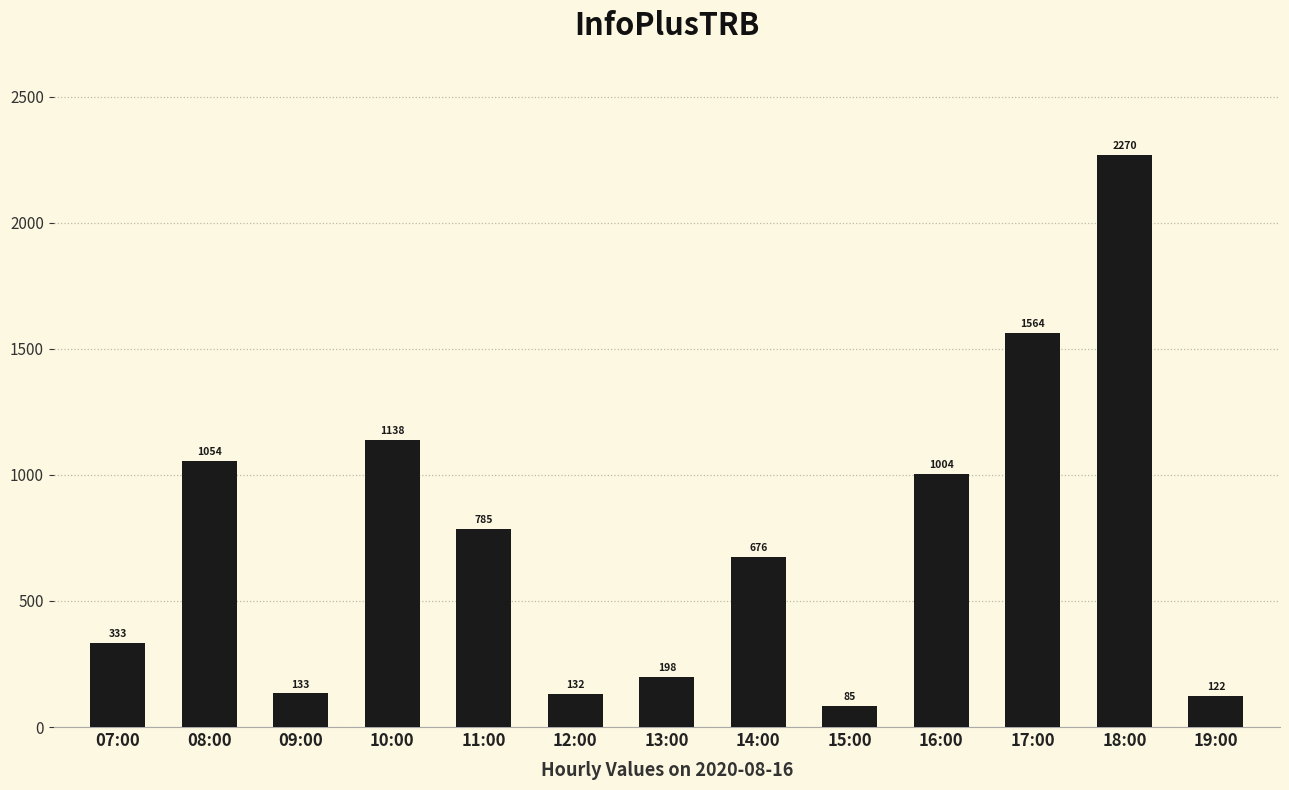

Read the value at 11:00, to the nearest 100.

800